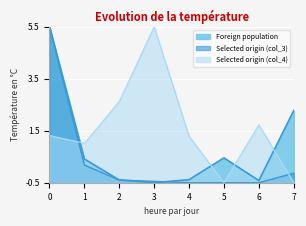

List the series in order of their peak value, lowest first.

Foreign population, Selected origin (col_3), Selected origin (col_4)